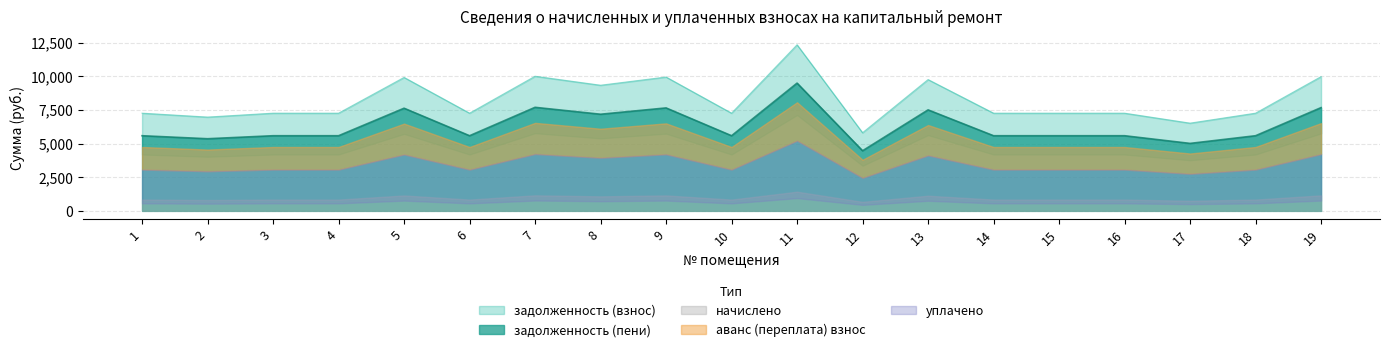

Which series has the largest total across all categories?

задолженность (взнос)